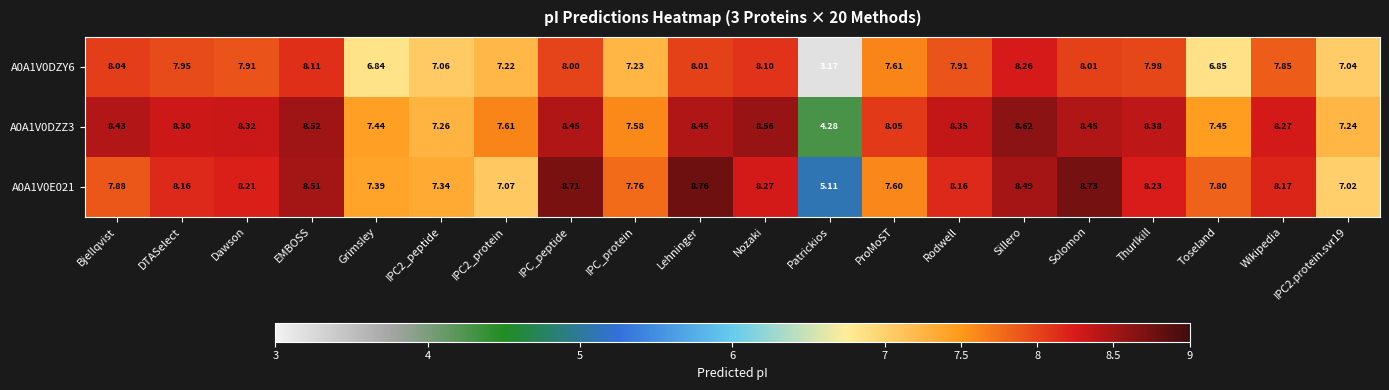

How many series are shown in this chart?

3